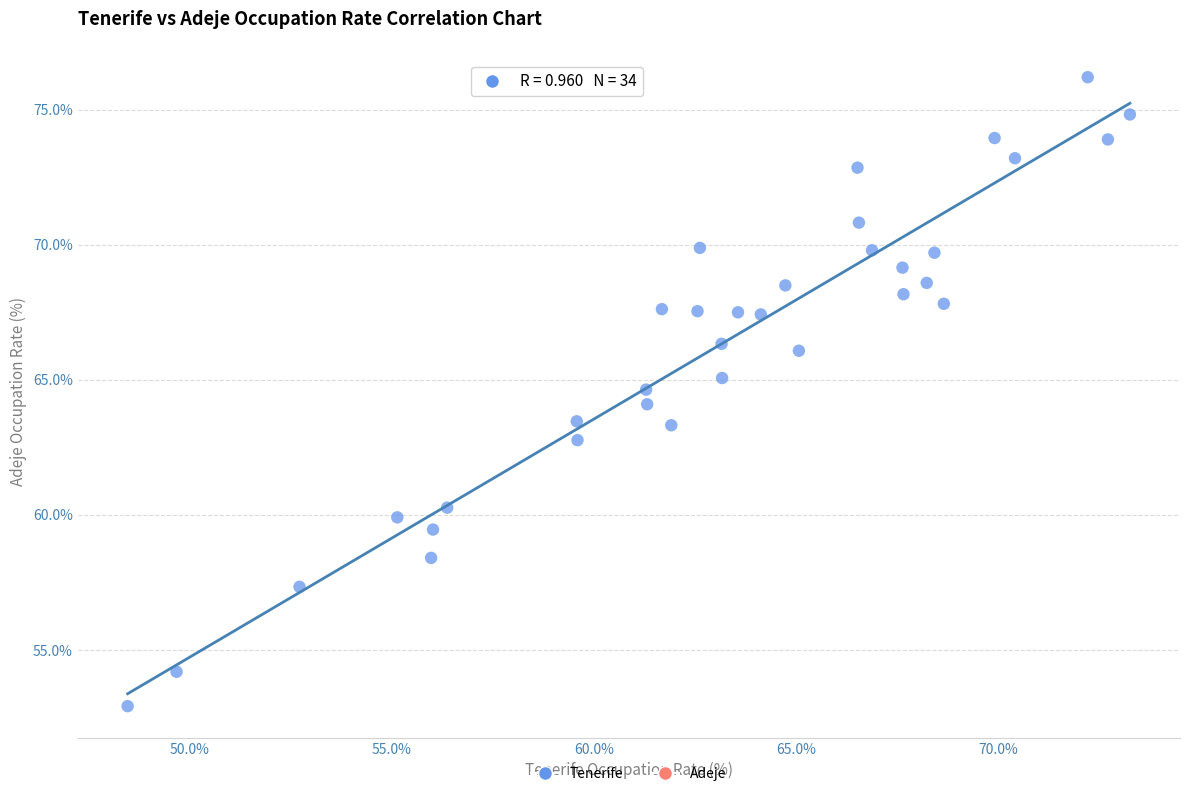

What is the range of Y values (max minus min)?

23.3